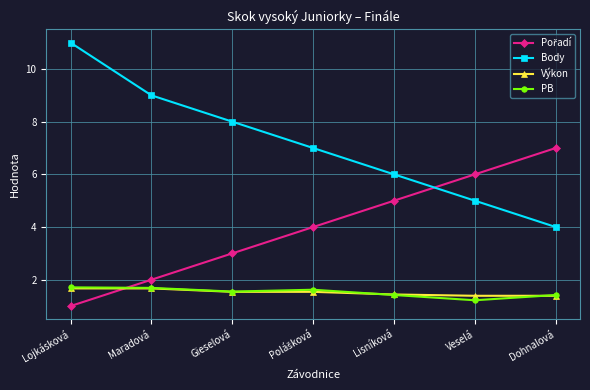

Is this an area chart (filled region under the line)?

No